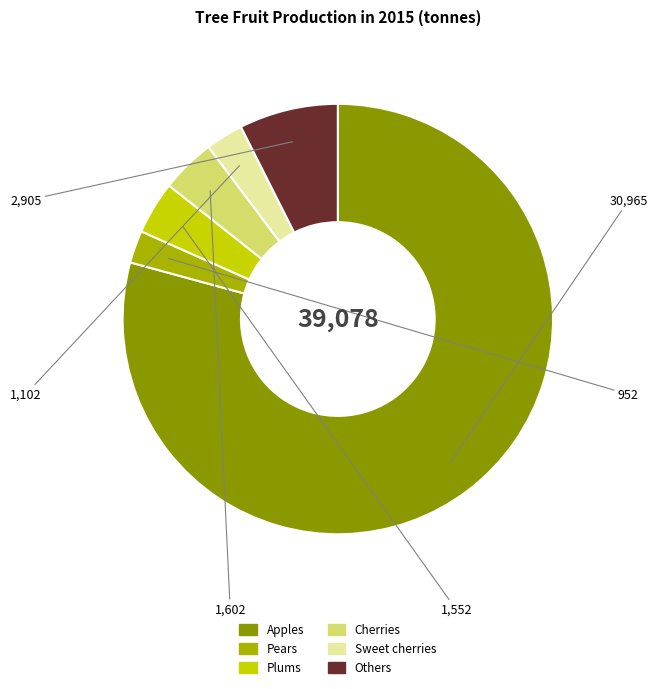

The Apples slice represents 66% of the pie. True or false?

False